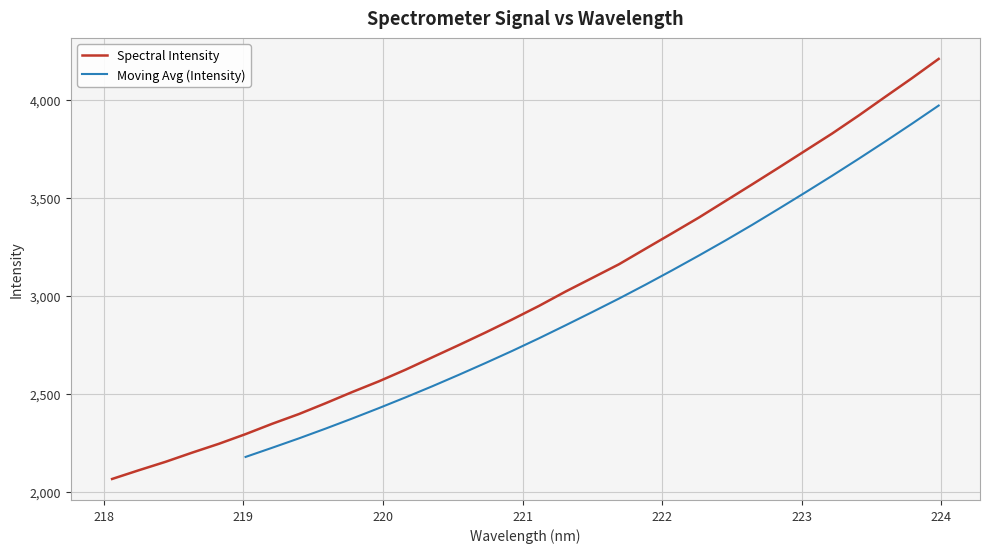

What is the greatest value displayed?

4208.4